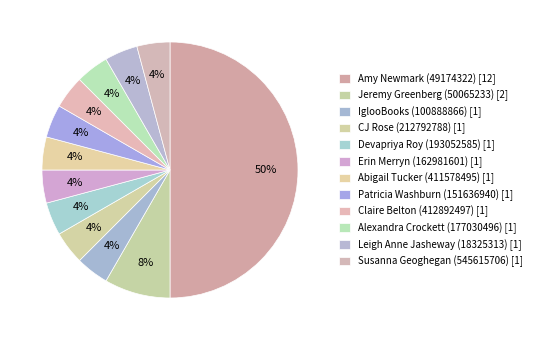

Which slice is the smallest?

IglooBooks (100888866)